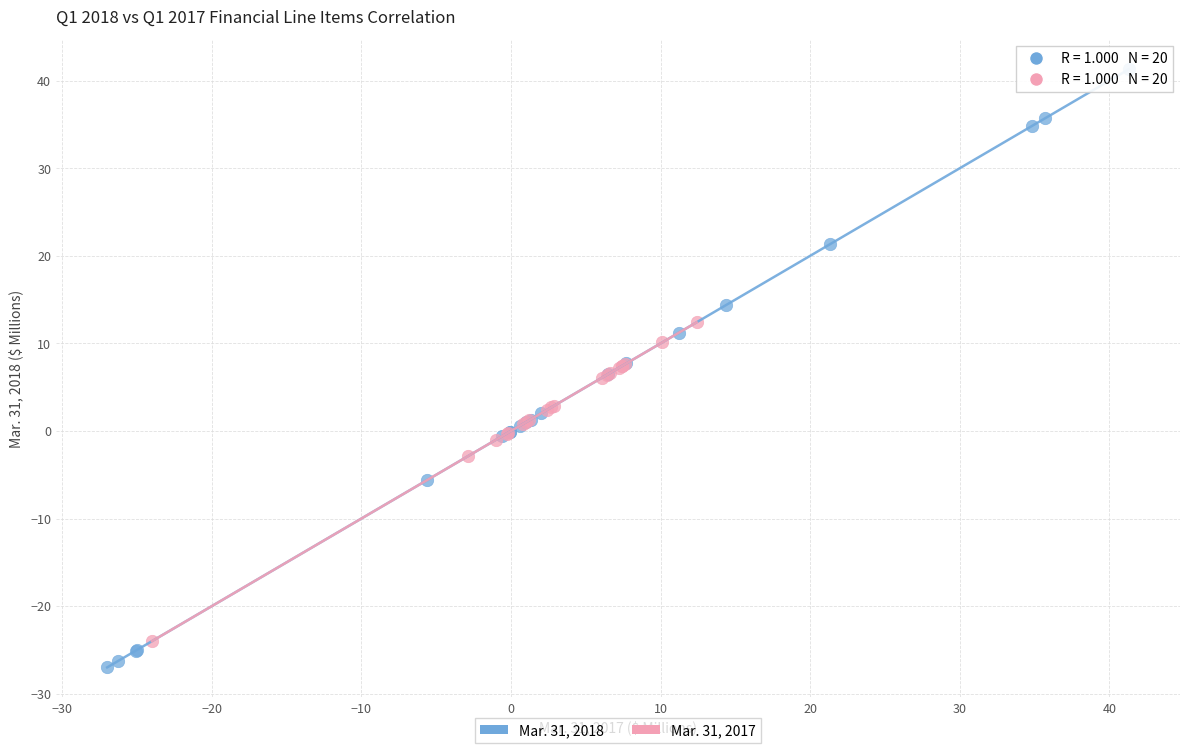

Which series contains the highest Y value?

Mar. 31, 2018